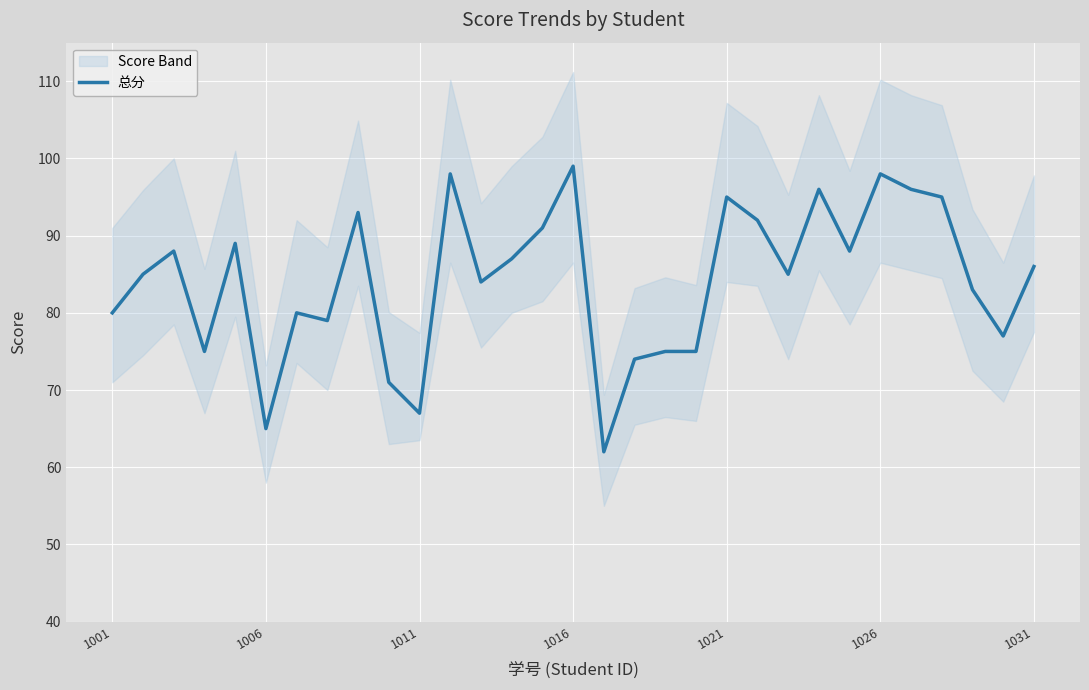

Does the chart display data point markers on the line(s)?

No